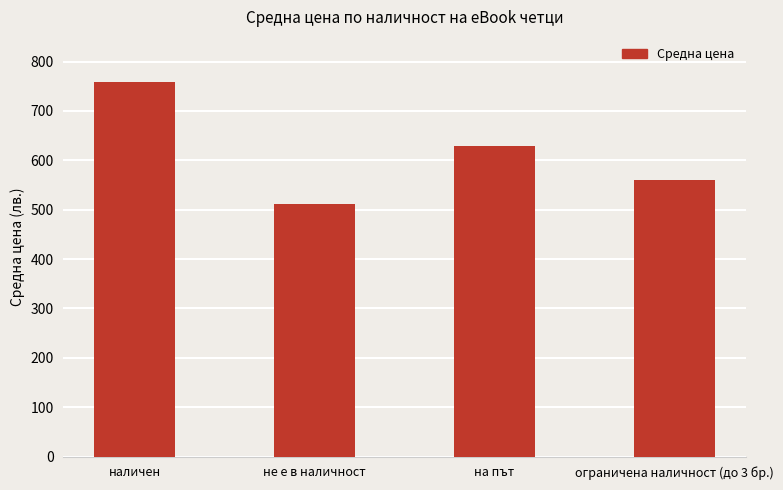

At which category does the chart reach its minimum across all series?

не е в наличност